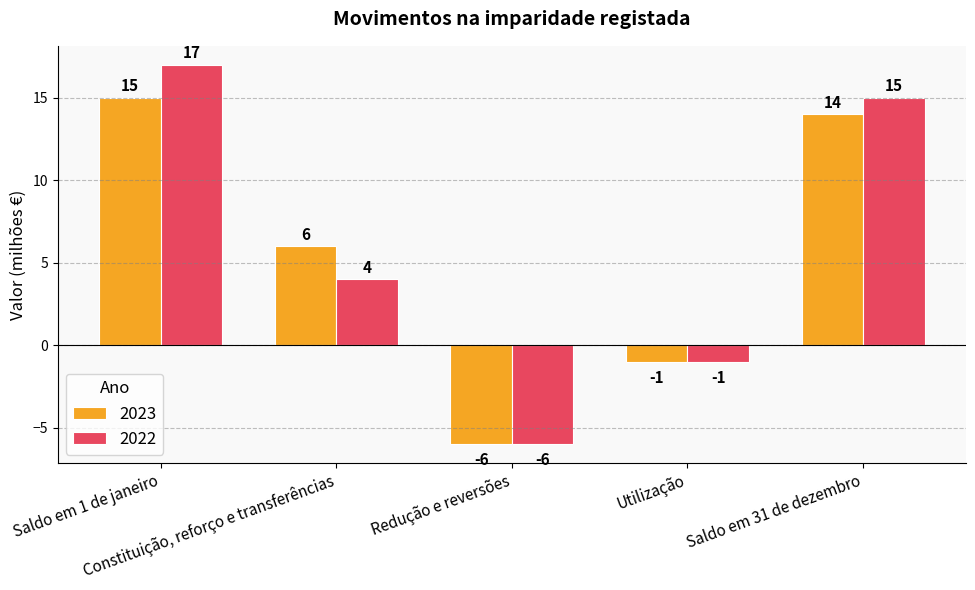

At which label does 2023 first exceed 6?

Saldo em 1 de janeiro